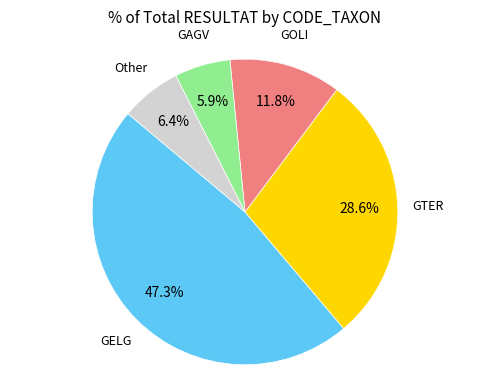

How many segments does this pie chart have?

5